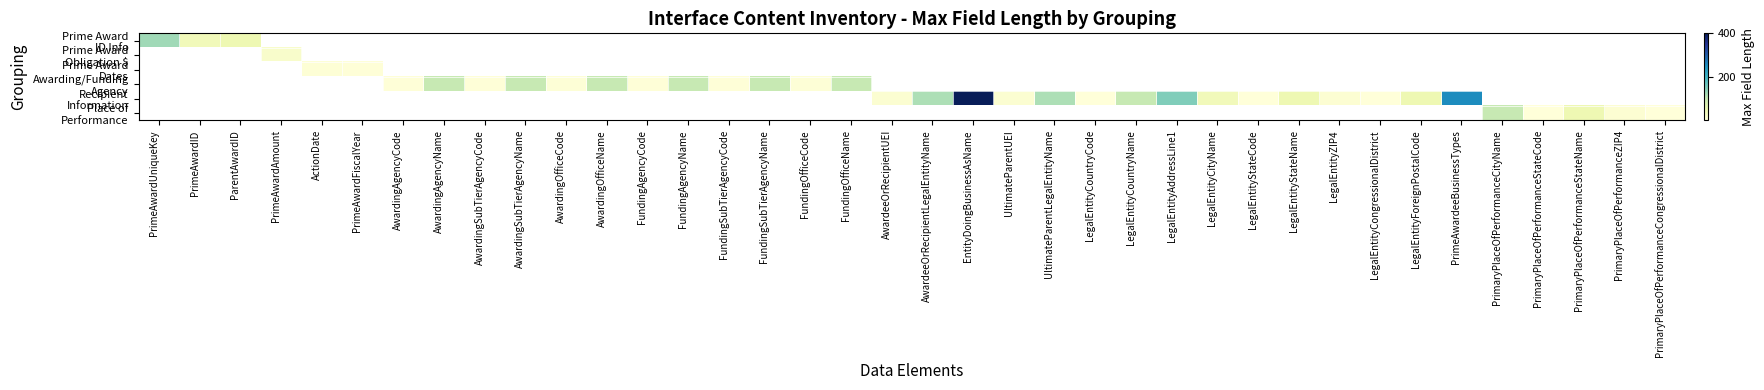

What is the difference between the second highest and minimum values in the Place of Performance series?

48.0